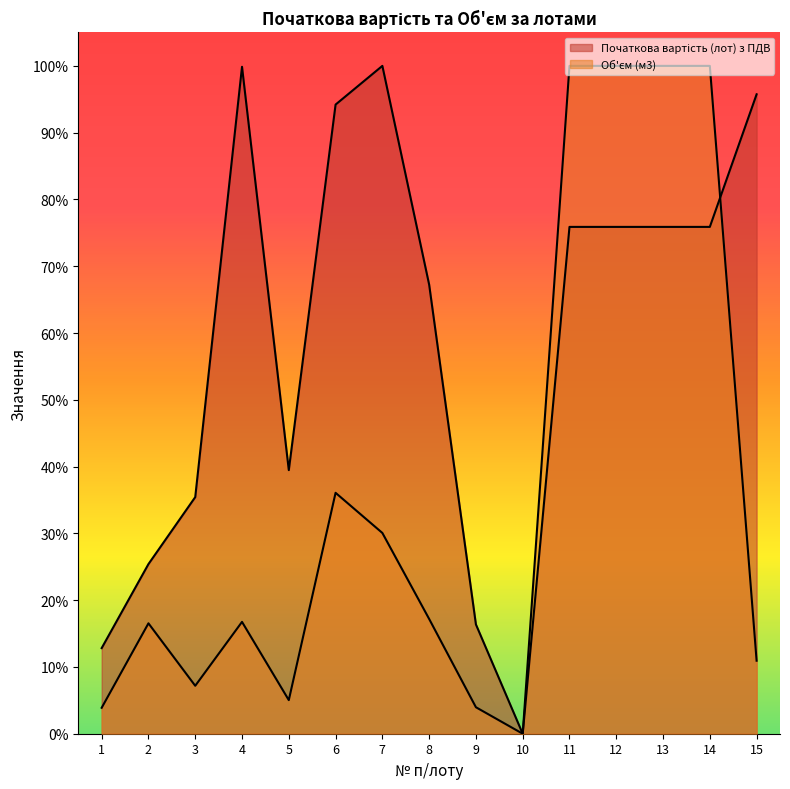

Is the value of Об'єм (м3) at 10 greater than the value of Початкова вартість (лот) з ПДВ at 8?

No